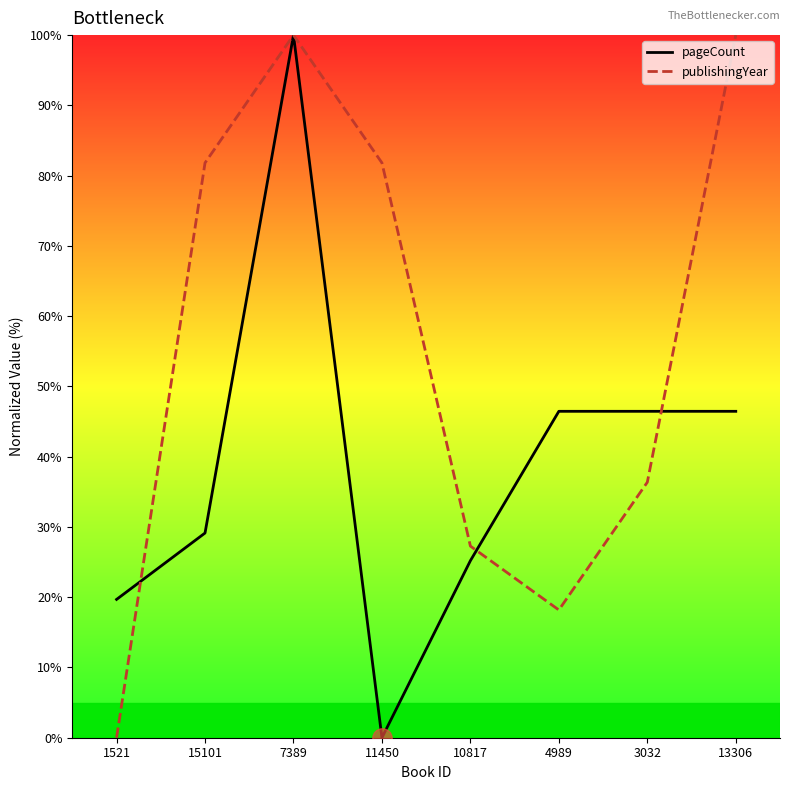

At how many categories does at least one series exceed 94?

2